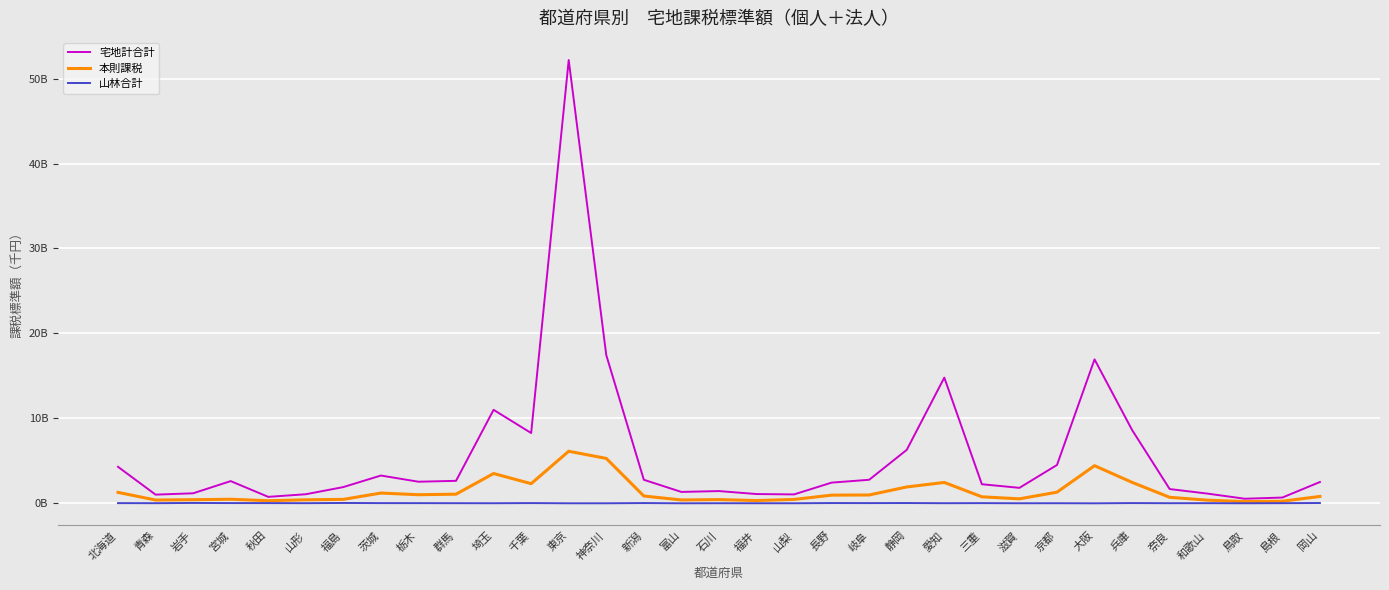

What are all the series names shown in the legend?

宅地計合計, 本則課税, 山林合計